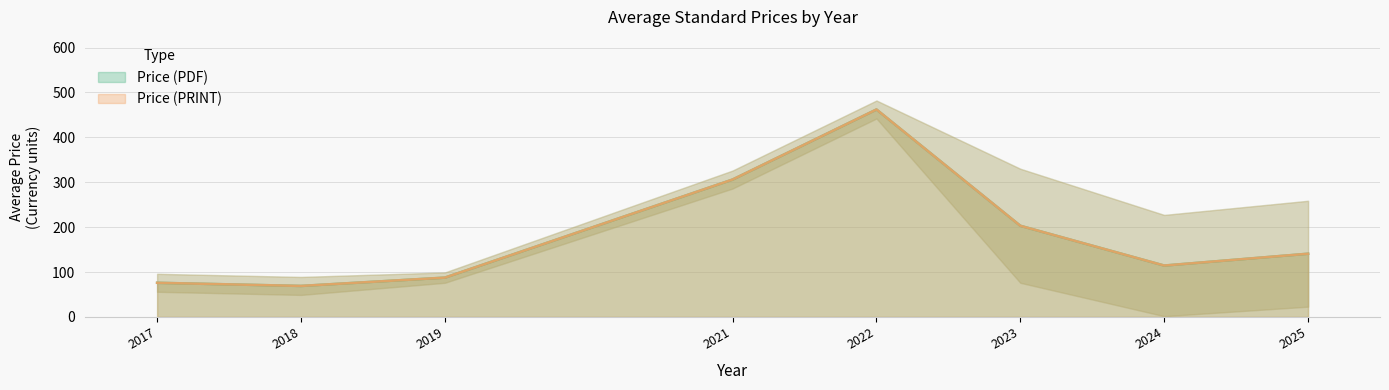

True or false: Price (PDF) and Price (PRINT) intersect in this chart.

False